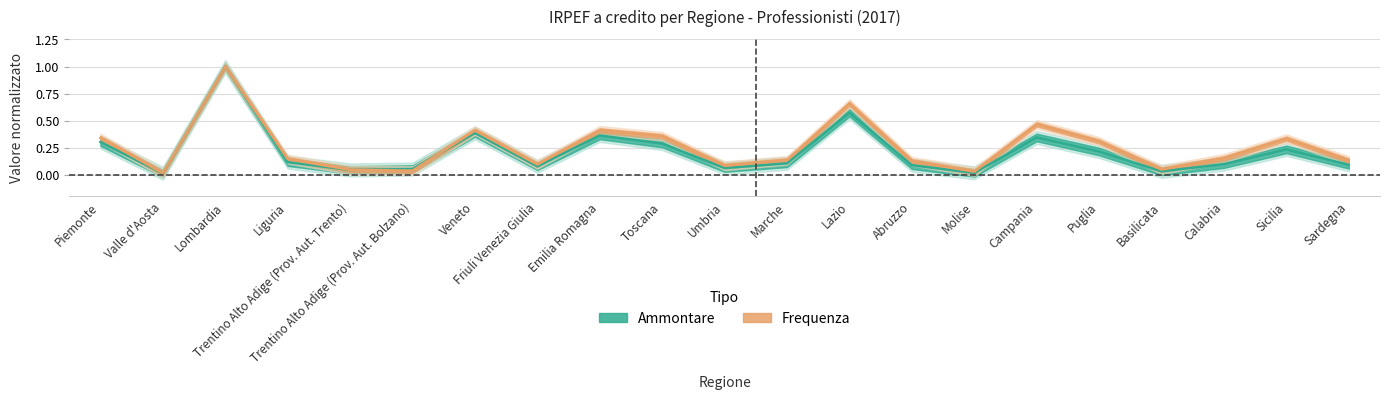

At how many categories does at least one series exceed 0?

21